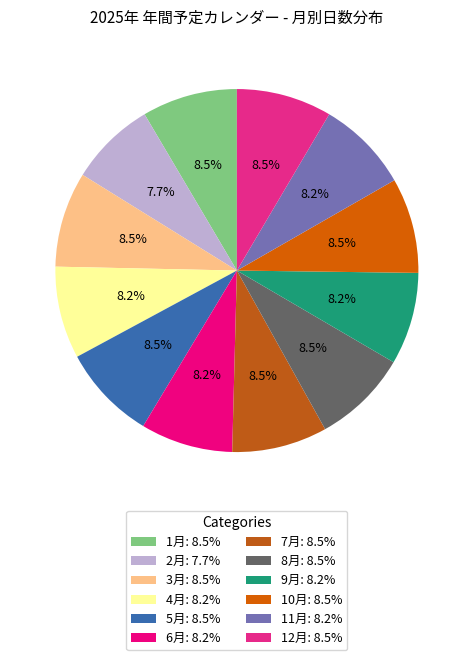

Does 4月 account for over 50% of the chart?

No